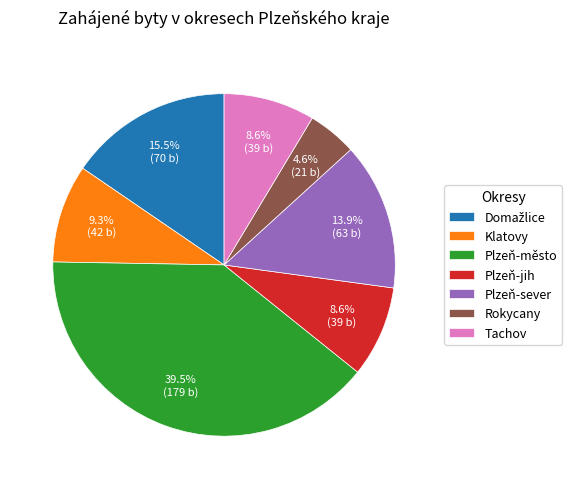

What is the largest slice in the pie chart?

Plzeň-město